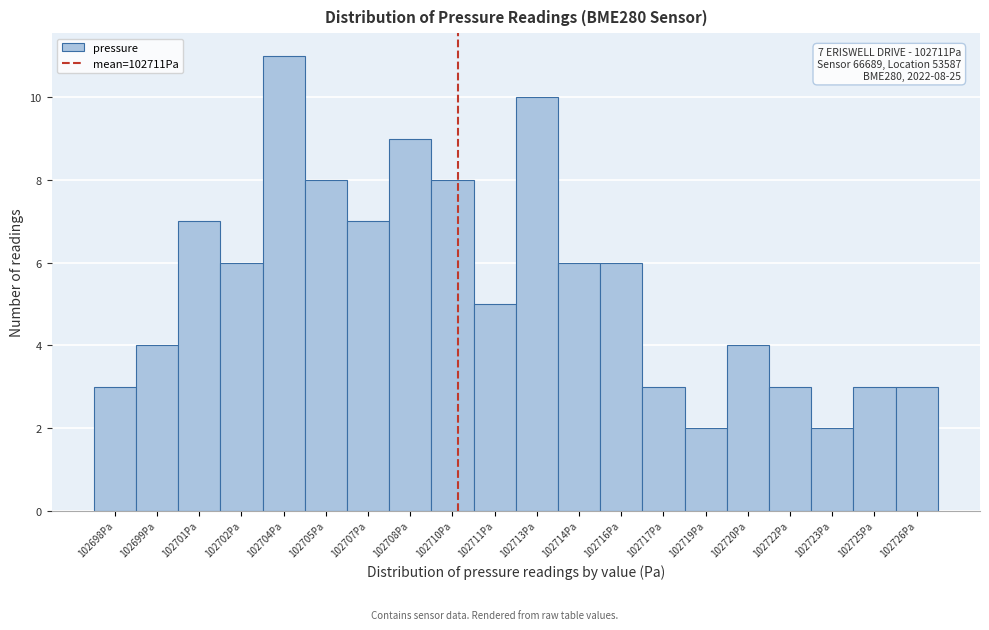

Reading left to right, what are all the values shown in this chart?

102698Pa=3	102699Pa=4	102701Pa=7	102702Pa=6	102704Pa=11	102705Pa=8	102707Pa=7	102708Pa=9	102710Pa=8	102711Pa=5	102713Pa=10	102714Pa=6	102716Pa=6	102717Pa=3	102719Pa=2	102720Pa=4	102722Pa=3	102723Pa=2	102725Pa=3	102726Pa=3